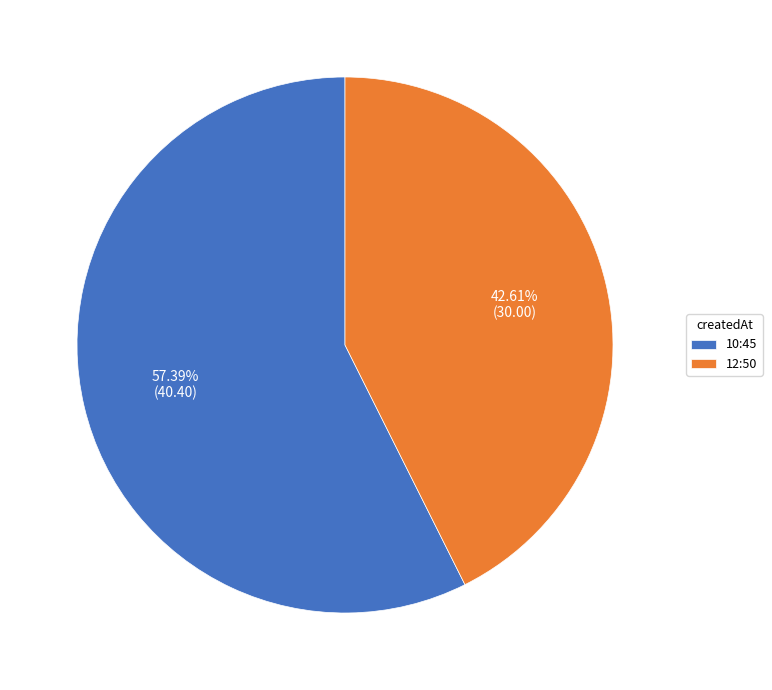

Is there any slice that represents more than half of the pie?

Yes